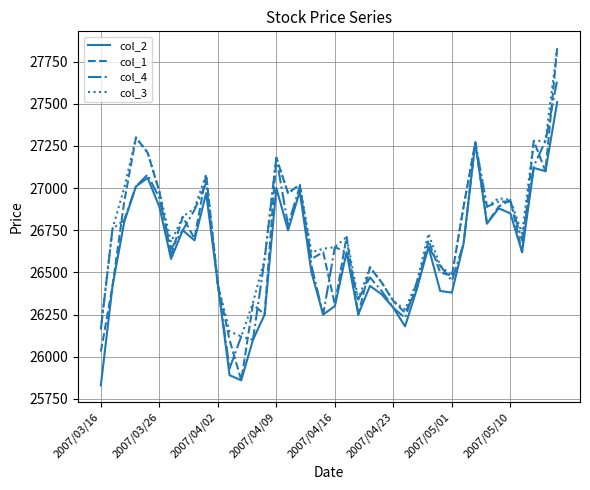

What is the average value of the col_4 series?

26686